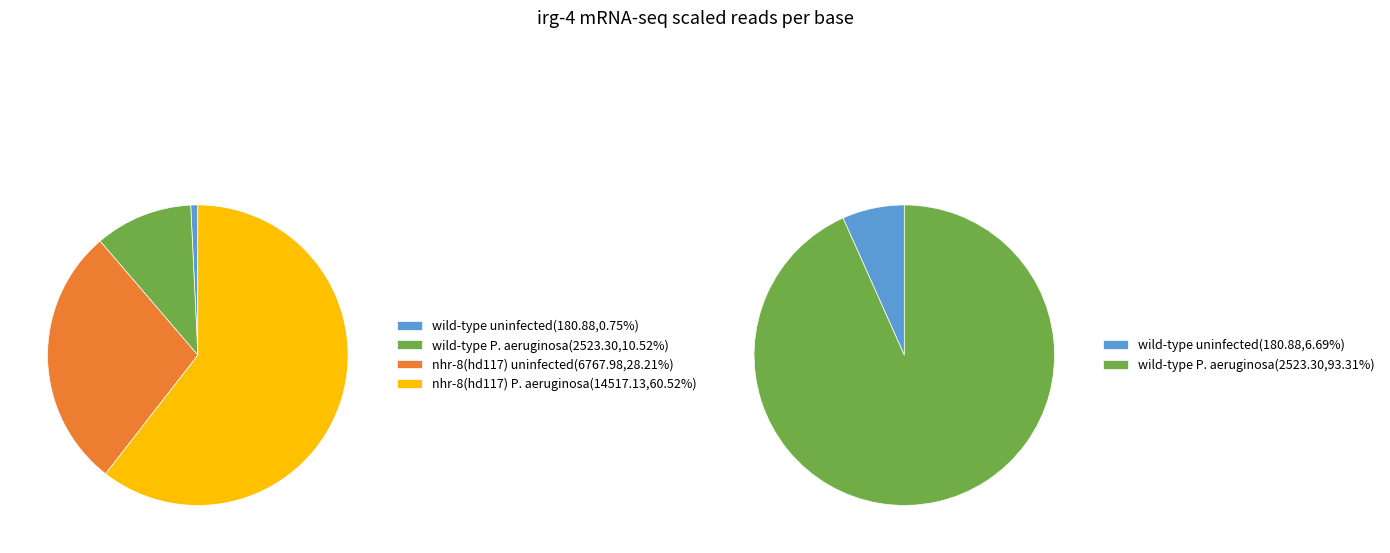

Combined, do 2 and 0 account for over 50%?

Yes